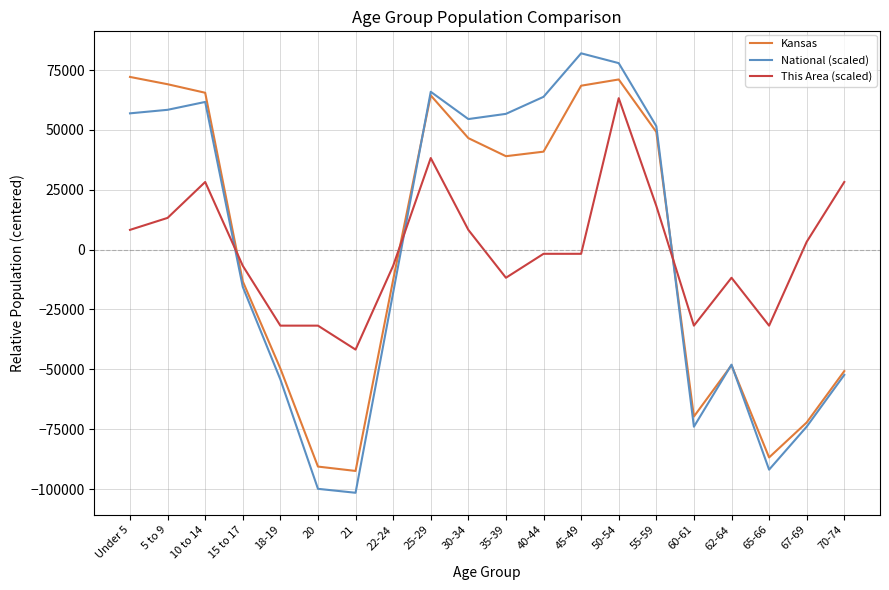

What are all the series names shown in the legend?

Kansas, National (scaled), This Area (scaled)